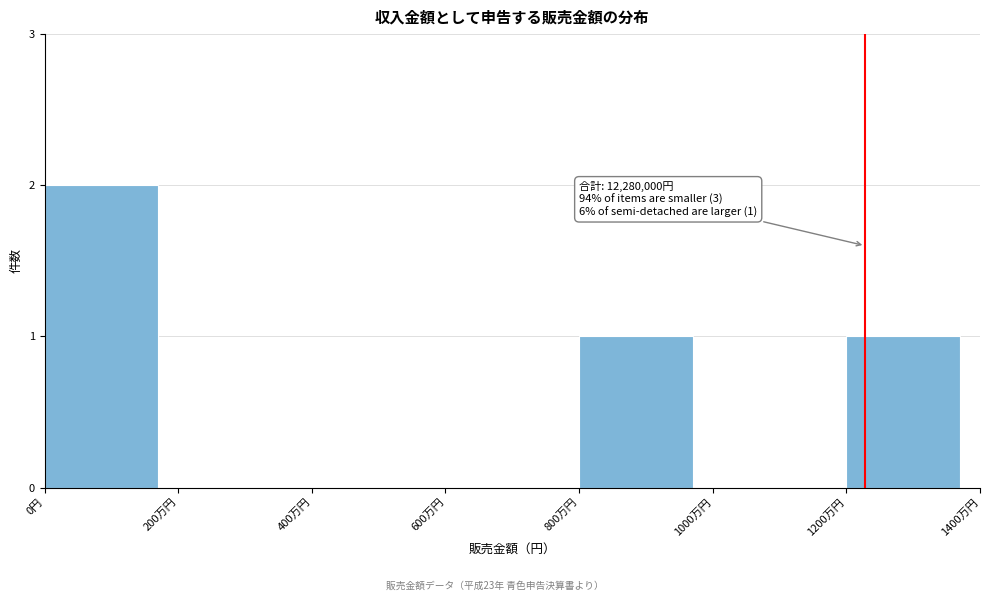

Reading left to right, what are all the values shown in this chart?

0円=2	200万円=0	400万円=0	600万円=0	800万円=1	1000万円=0	1200万円=1